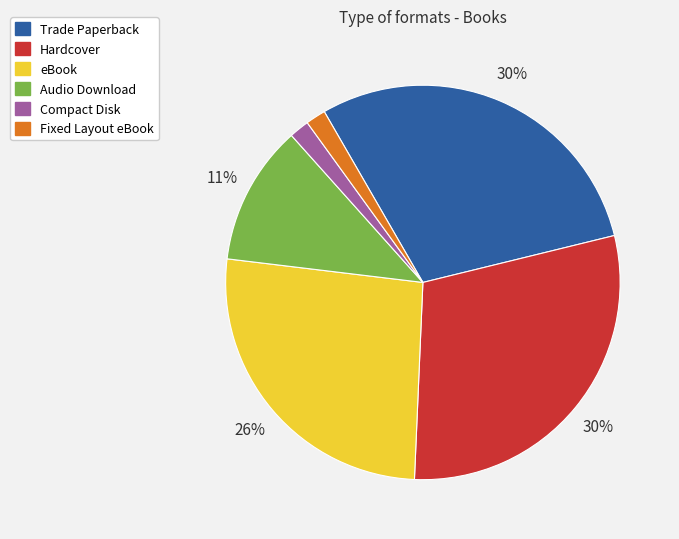

To the nearest percent, what portion does Audio Download represent?

11%